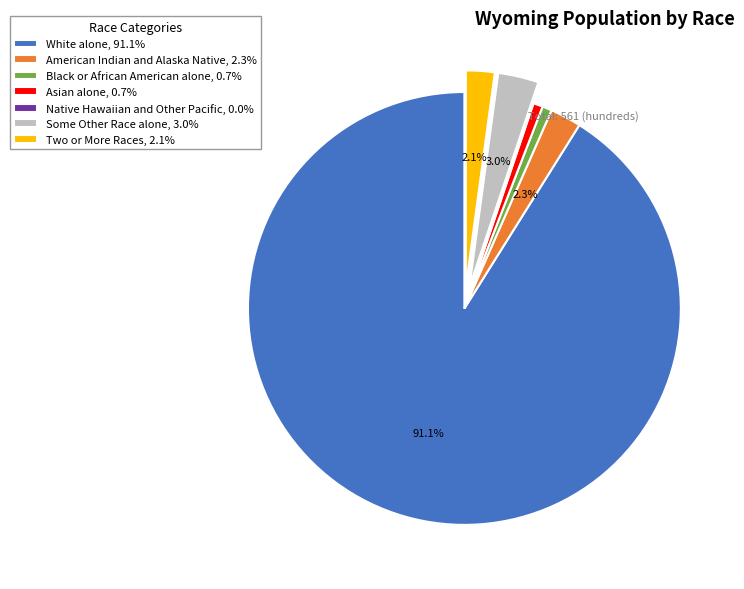

What is the ratio of the value at Some Other Race alone, 3.0% to the value at American Indian and Alaska Native, 2.3%?

1.3